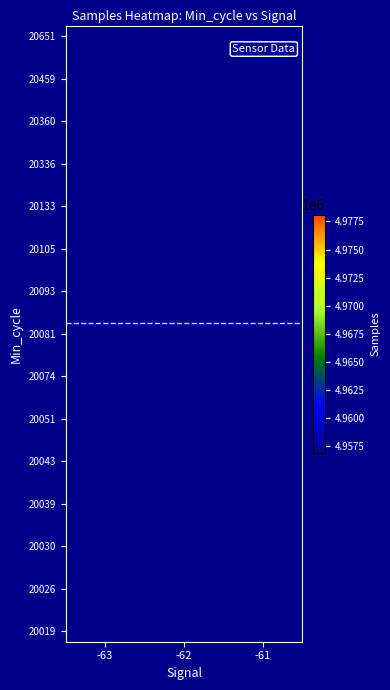

Which label corresponds to the largest value in the chart?

-62